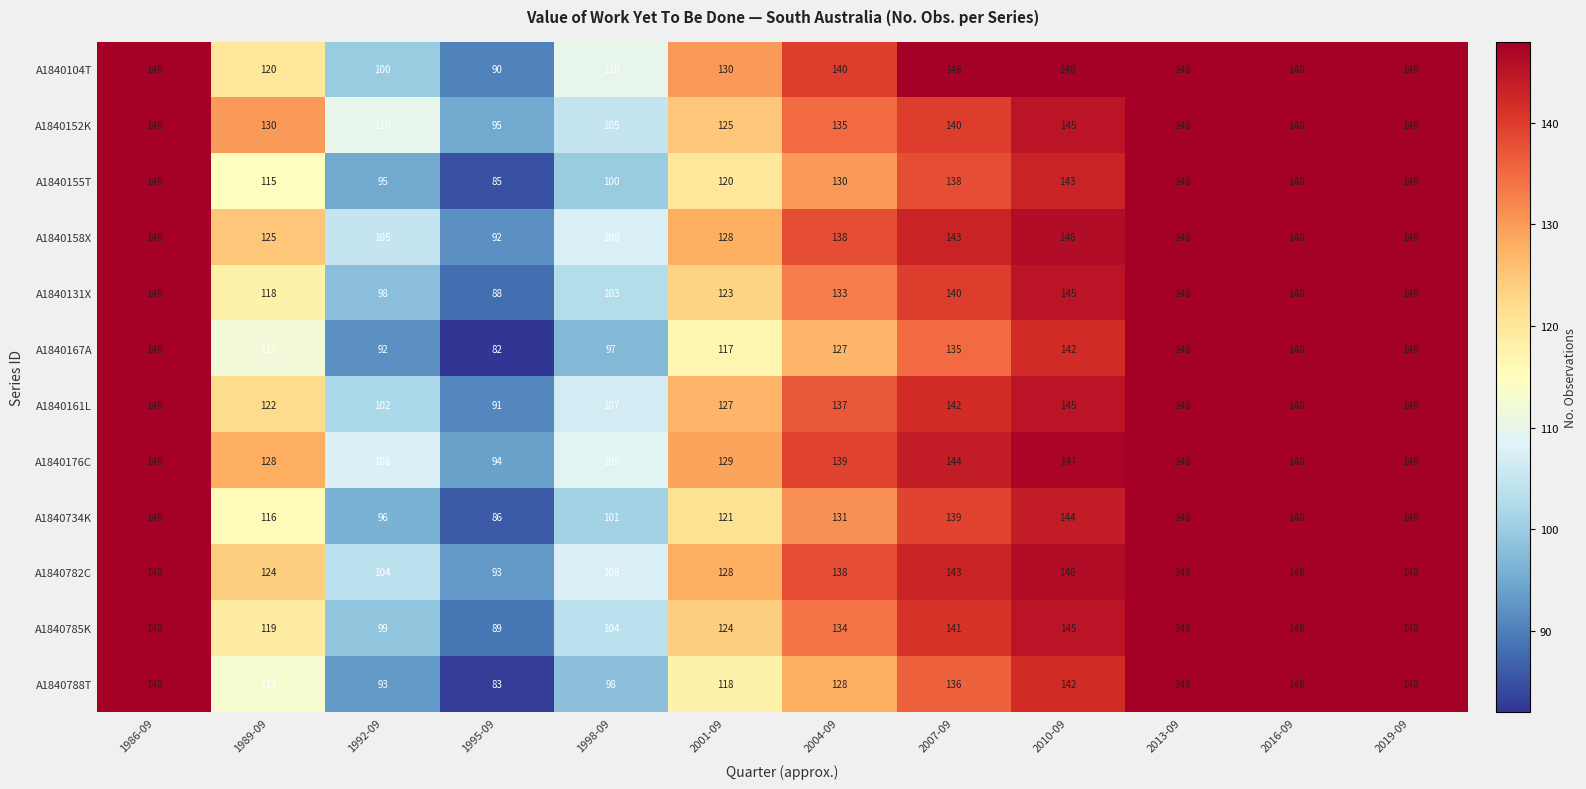

What is the average value of the A1840788T series?

125